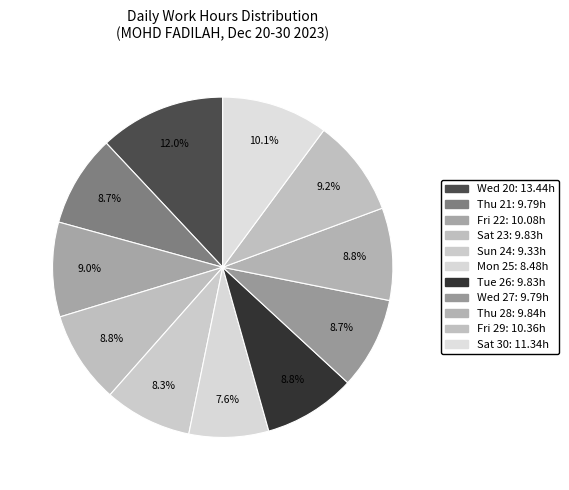

How many segments does this pie chart have?

11